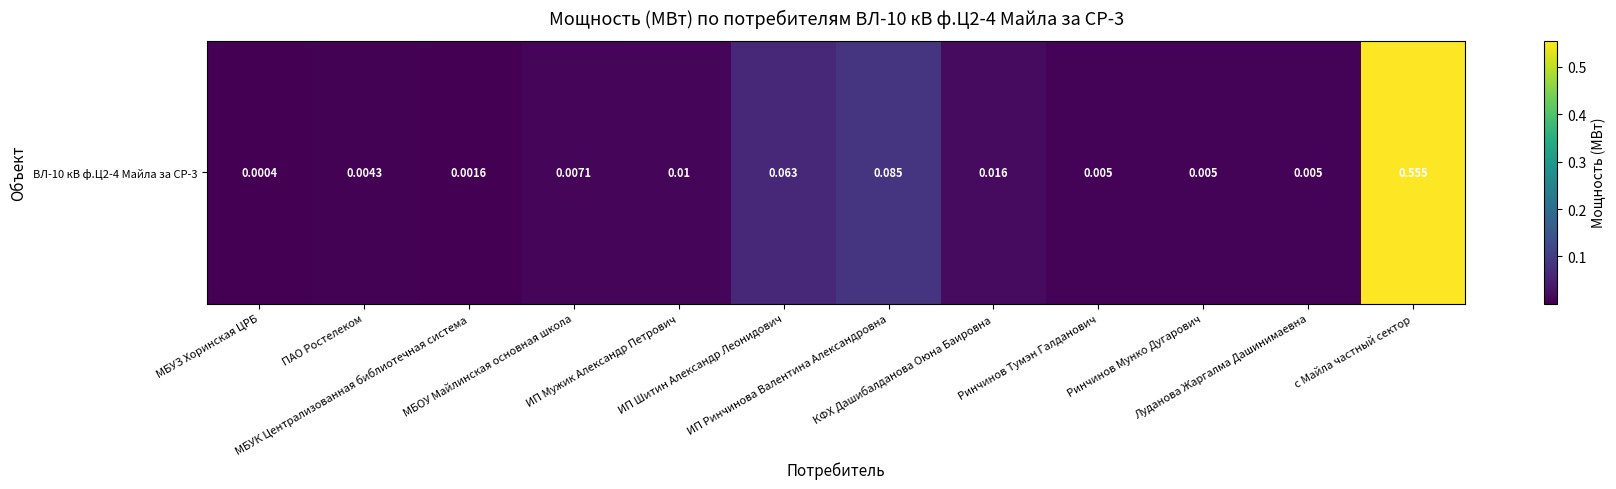

At which category does the chart reach its peak across all series?

с Майла частный сектор